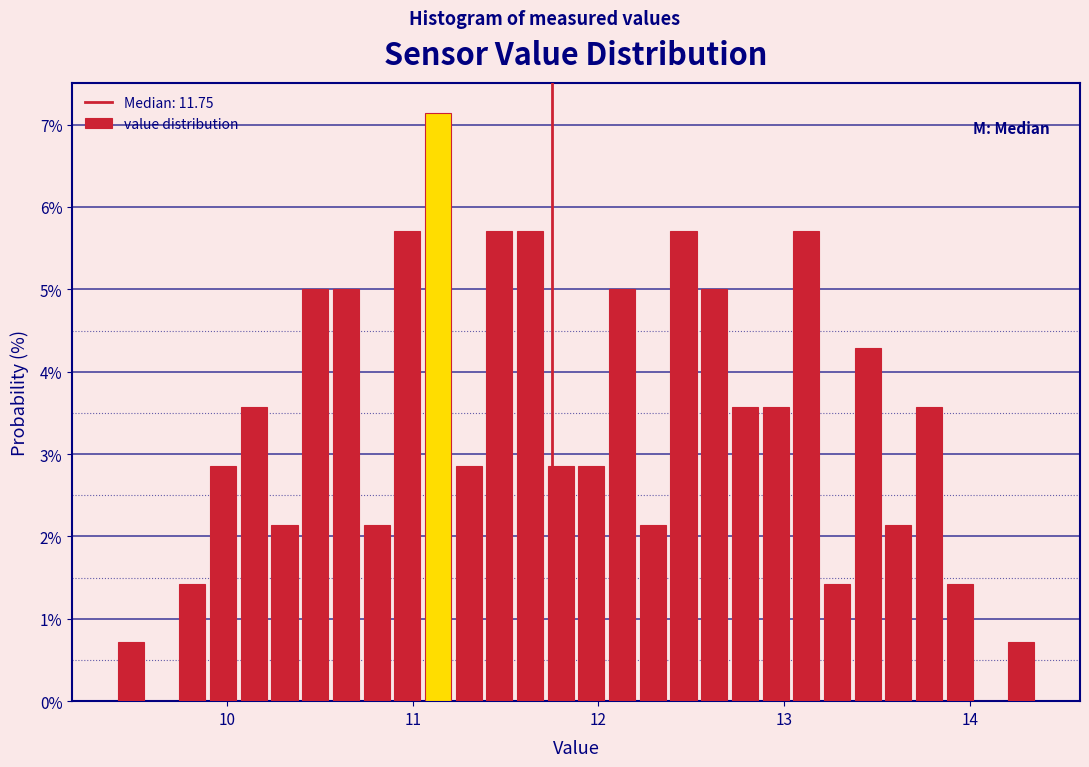

Read against the x-axis, roughly where is the centre of the tallest bar?

11.1